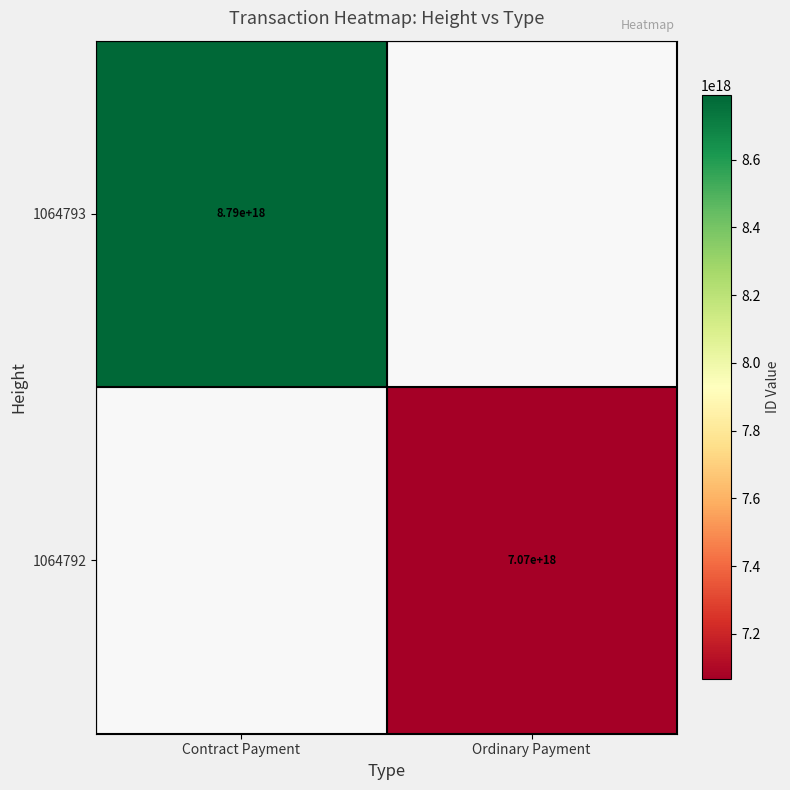

Is the value of 1064792 at Ordinary Payment greater than the value of 1064793 at Contract Payment?

No